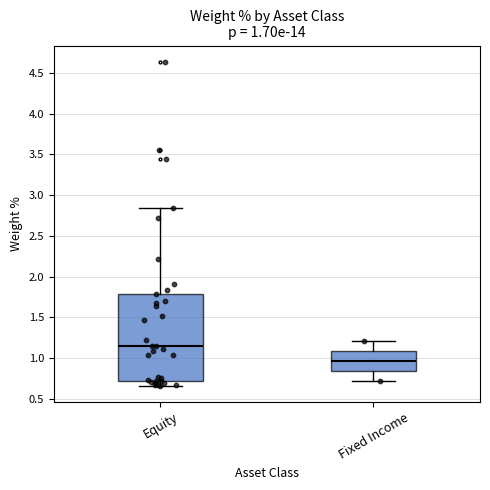

Which box has the lowest median line?

Fixed Income